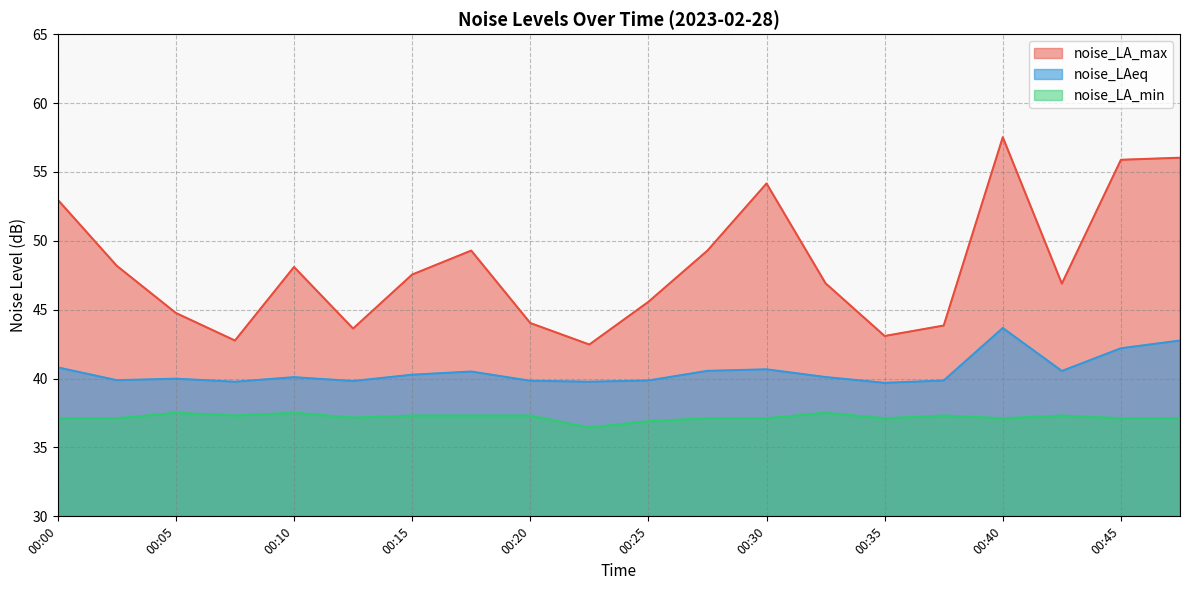

Reading left to right, transcribe all the data shown in this chart.

noise_LA_max: 53.0	48.2	44.8	42.8	48.1	43.6	47.5	49.3	44.0	42.5	45.6	49.3	54.2	46.9	43.1	43.9	57.5	46.9	55.9	56.0
noise_LAeq: 40.8	39.9	40.0	39.8	40.1	39.8	40.3	40.5	39.8	39.8	39.9	40.6	40.7	40.1	39.7	39.9	43.7	40.5	42.2	42.8
noise_LA_min: 37.1	37.1	37.5	37.3	37.5	37.2	37.3	37.3	37.3	36.5	36.9	37.1	37.1	37.5	37.1	37.3	37.1	37.3	37.1	37.1